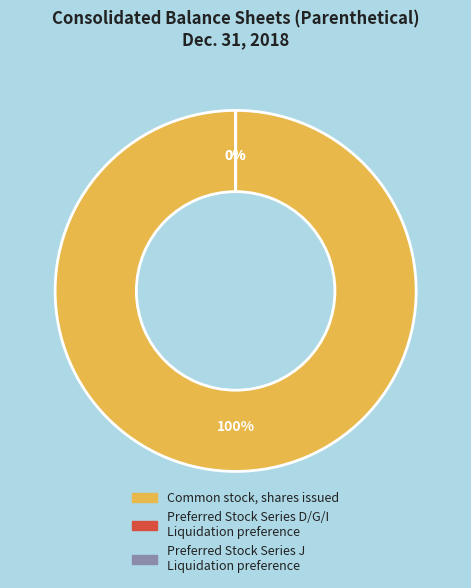

What is the total percentage of Preferred Stock Series D/G/I
Liquidation preference and Common stock, shares issued?

100.0%